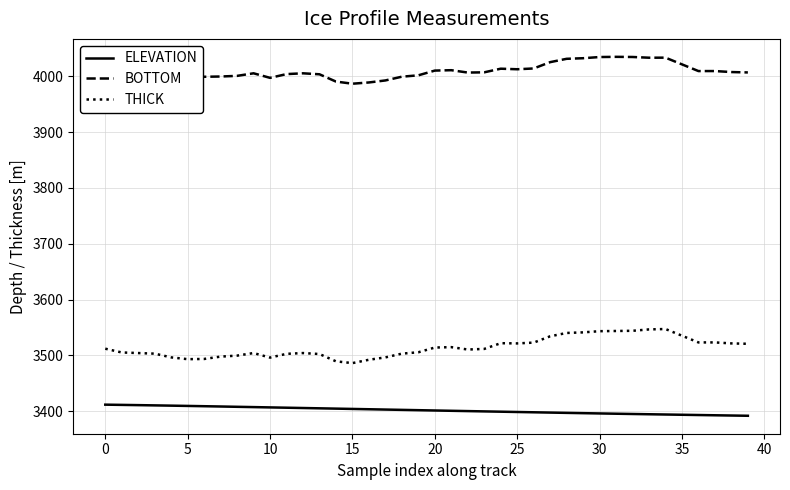

Rank the series by their maximum value, from highest to lowest.

BOTTOM, THICK, ELEVATION